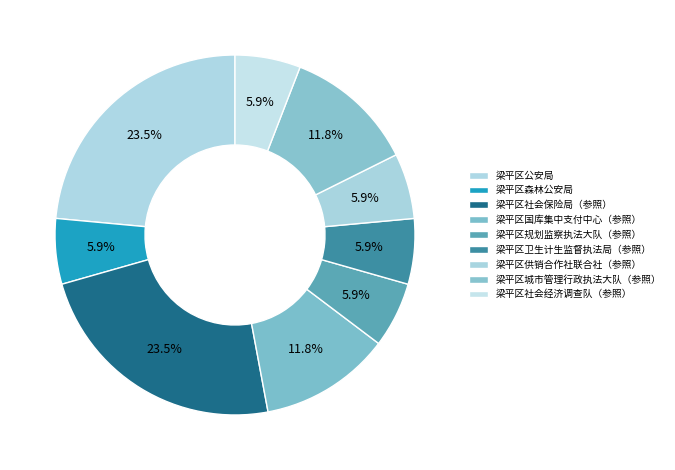

To the nearest percent, what is the average slice percentage?

11%